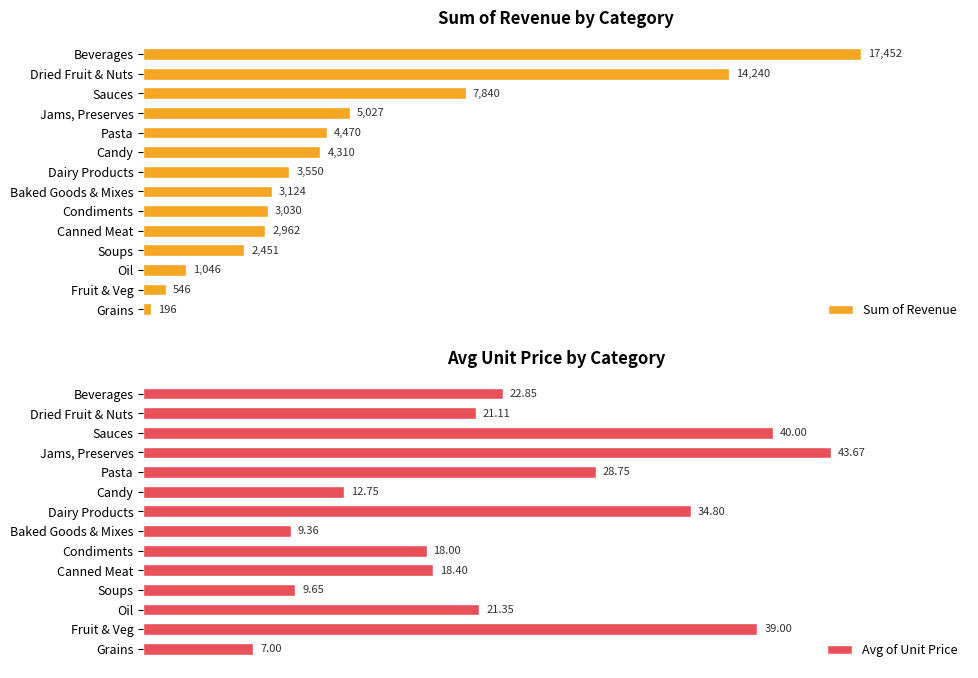

Where is Sum of Revenue nearest to the value 8824?

Sauces